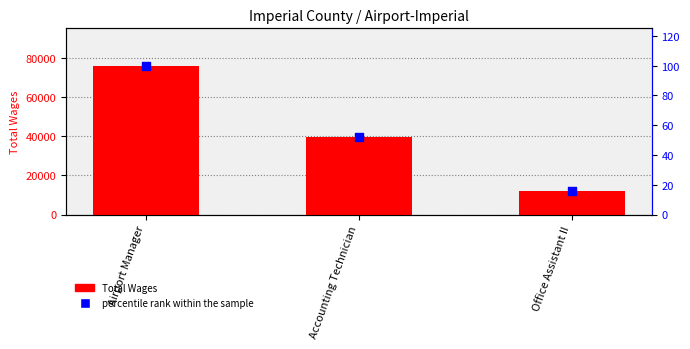

Which series contains the lowest Y value?

percentile rank within the sample